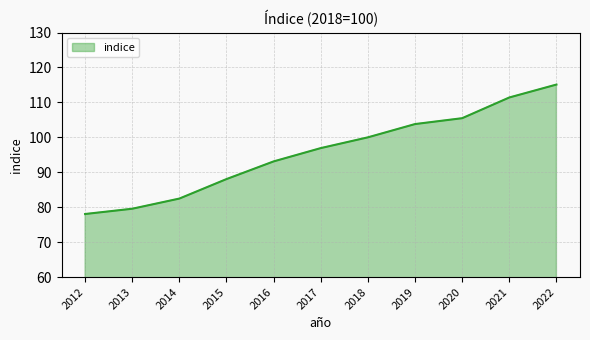

What is the difference between the values at 2016 and 2017?

3.8